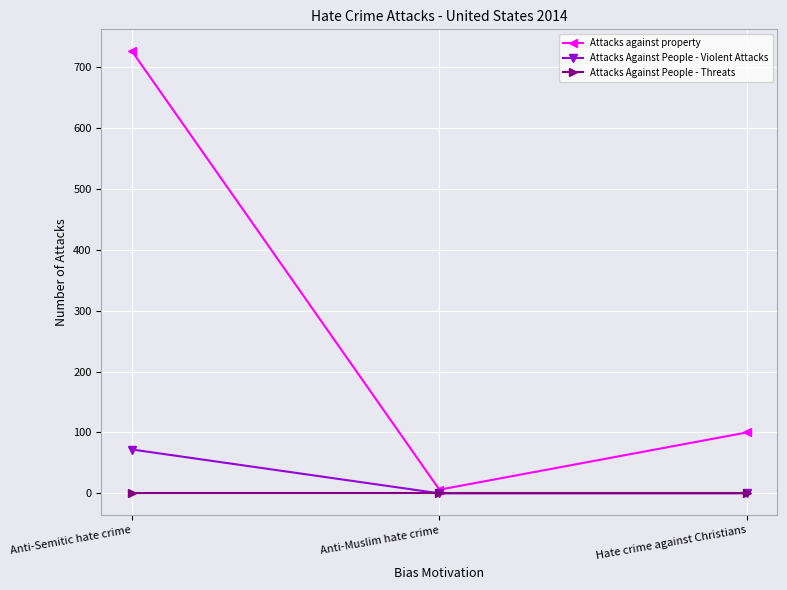

The Attacks against property series shows 726 at Anti-Semitic hate crime. True or false?

True